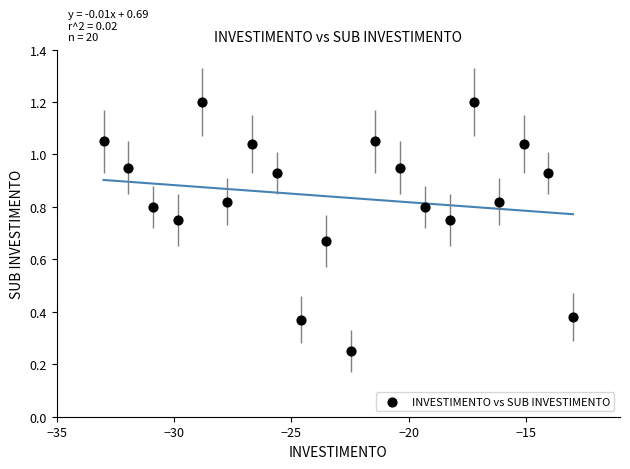

What is the range of X values (max minus min)?

20.0